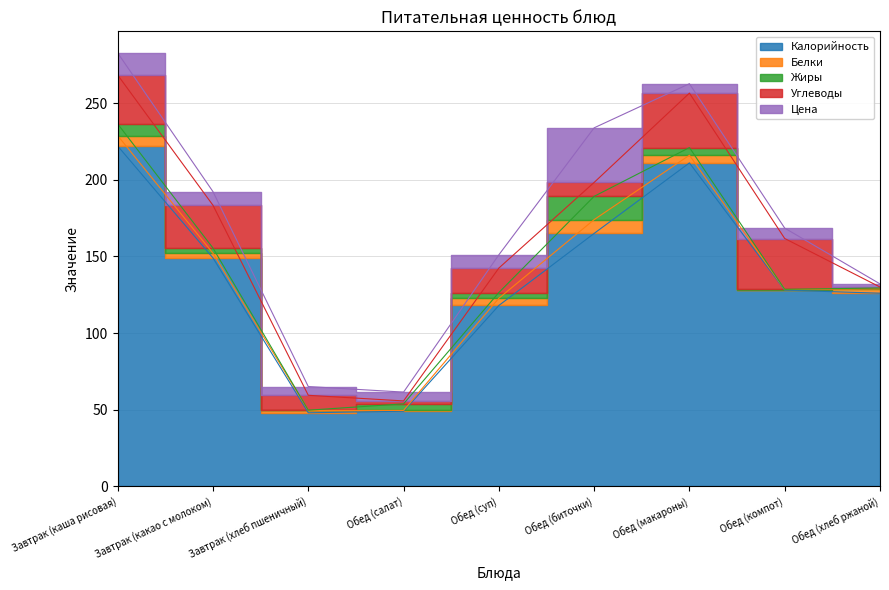

Between which two adjacent categories do Белки and Углеводы first intersect?

Обед (компот) and Обед (хлеб ржаной)